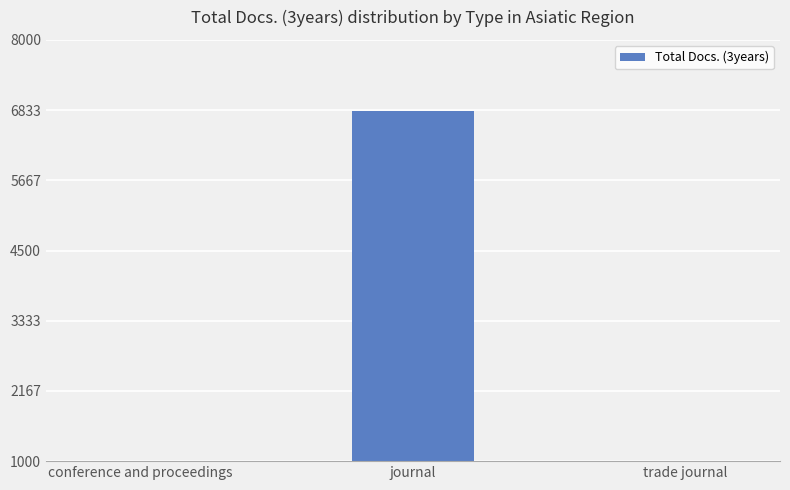

Count the number of categories in the chart.

3